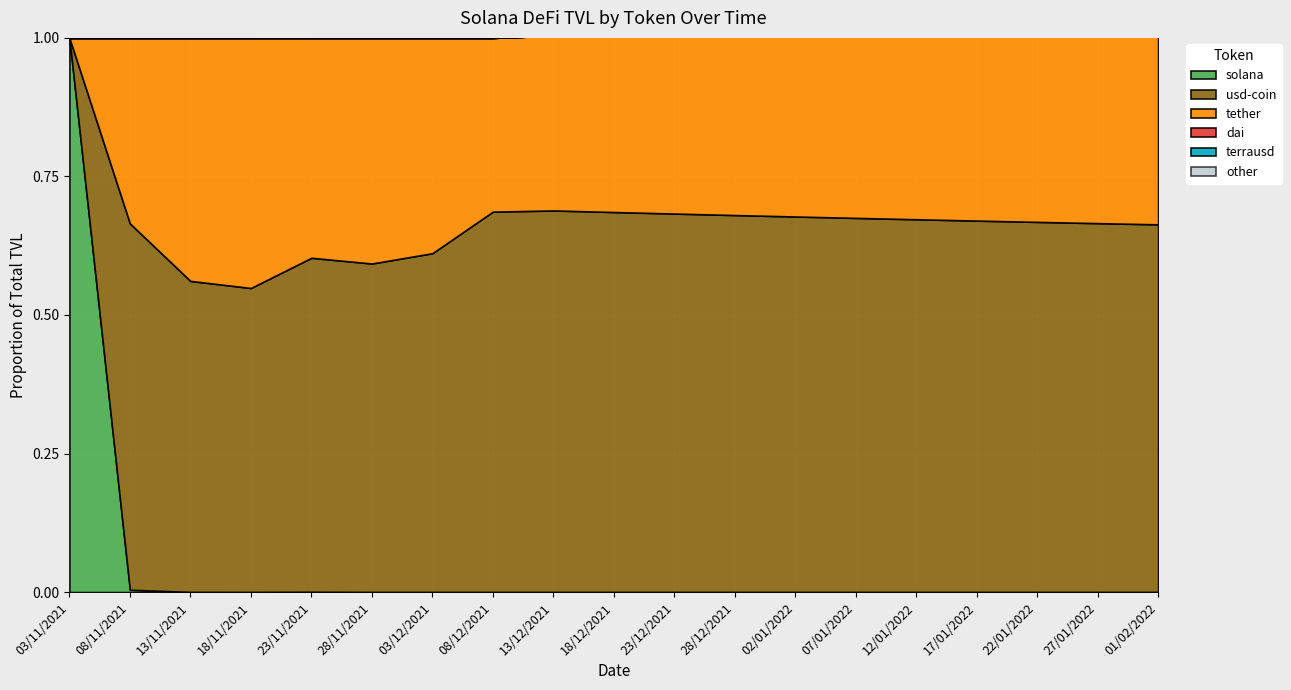

At which category is the sum across all series the highest?

01/02/2022